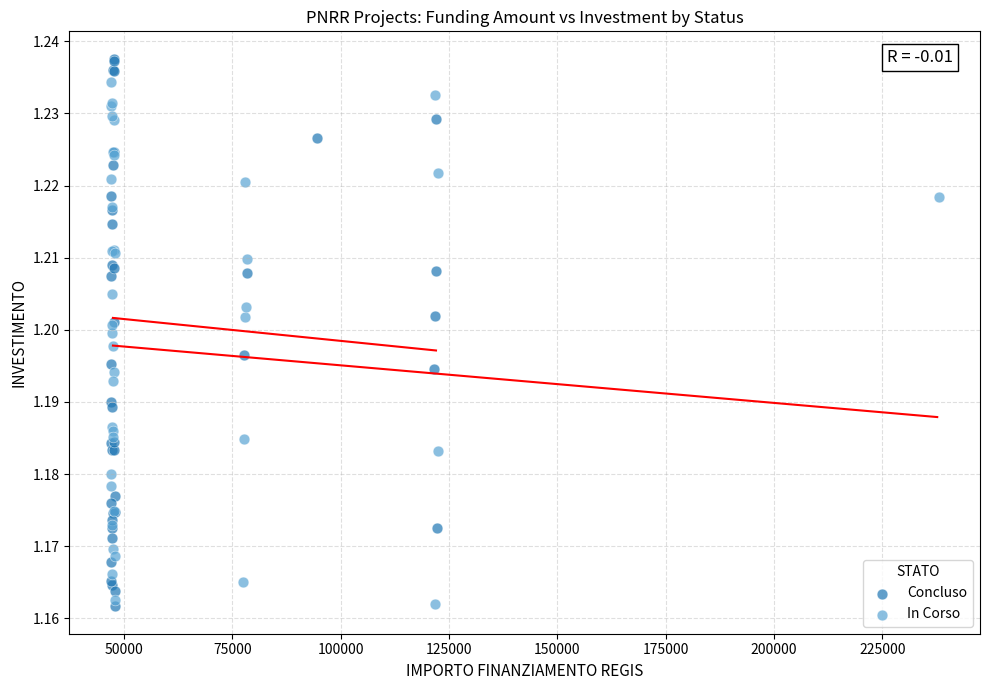

Which series has the widest spread of Y values?

Concluso